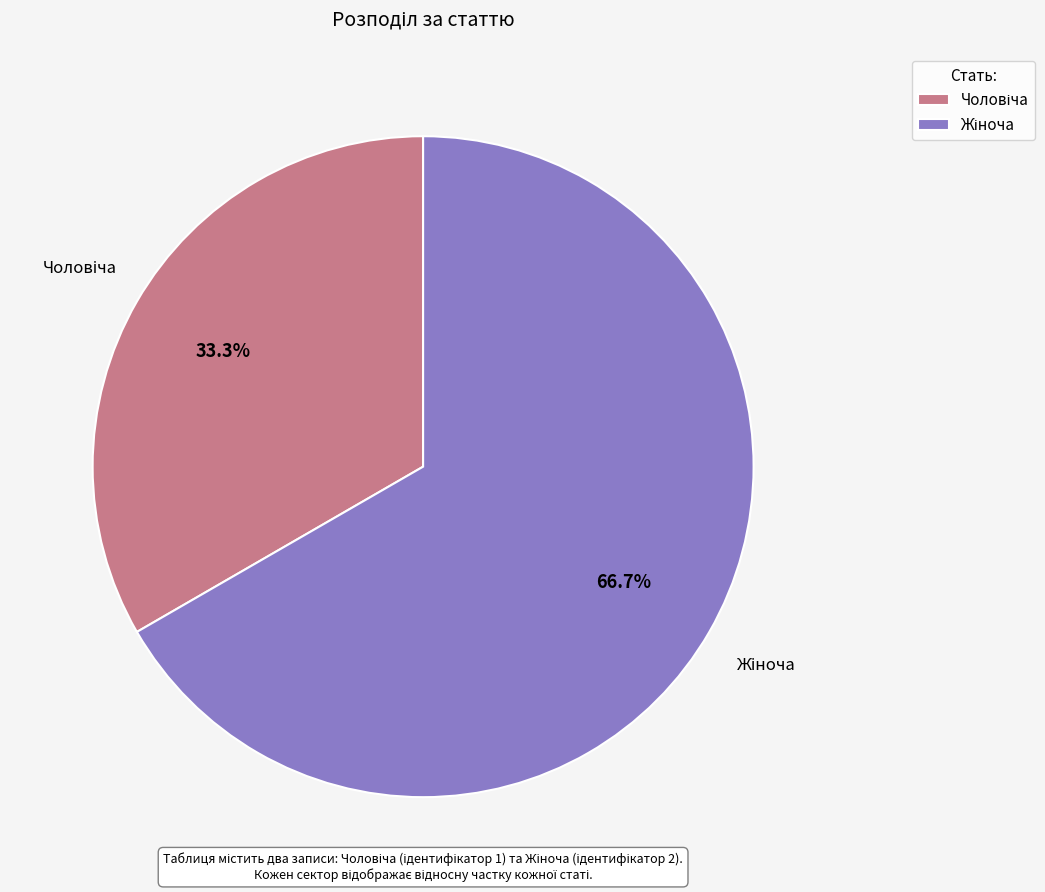

Is there any slice that represents more than half of the pie?

Yes